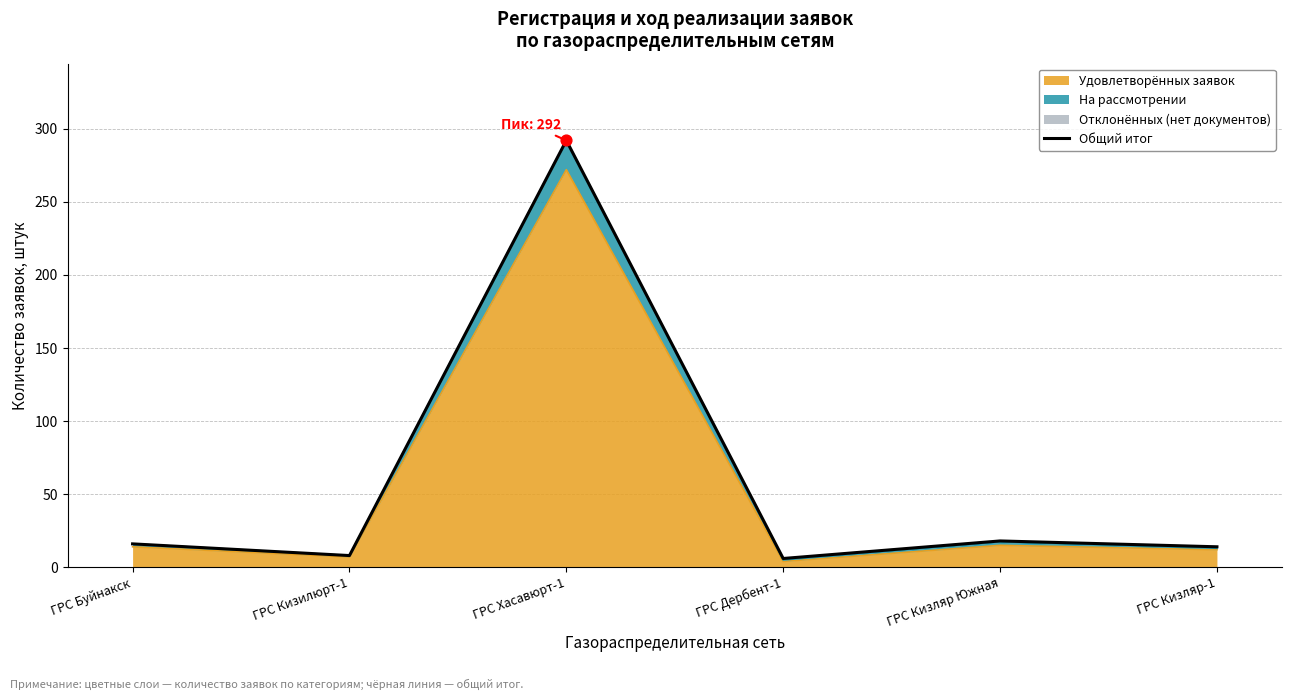

Between ГРС Кизляр Южная and ГРС Дербент-1, which is larger?

ГРС Кизляр Южная